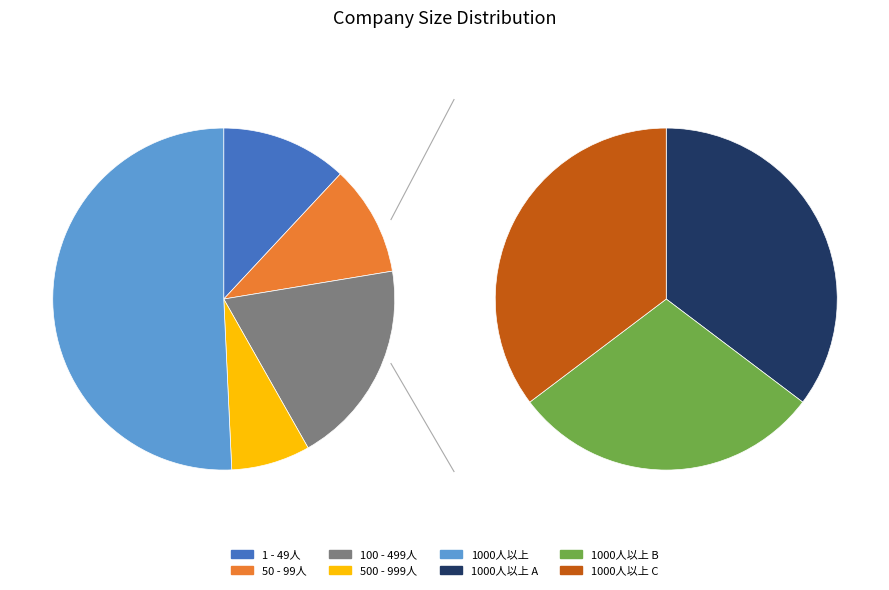

Rank the categories by value from highest to lowest.

1000人以上, 100 - 499人, 1 - 49人, 50 - 99人, 500 - 999人